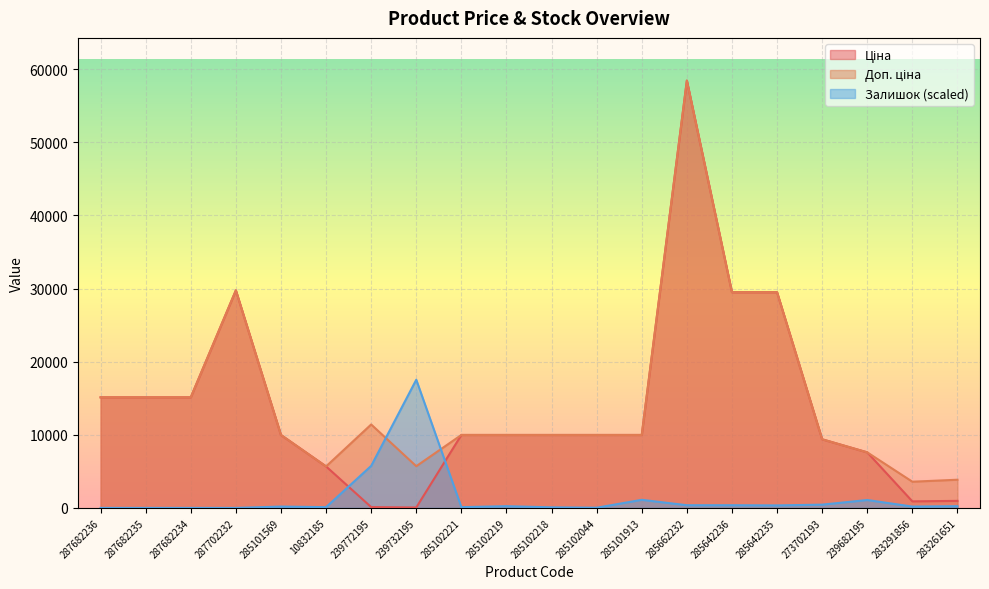

Reading left to right, list all the values displayed in this chart.

Ціна: 15120.0	15120.0	15120.0	29747.2	9975.0	5673.8	114.1	57.0	9975.0	9975.0	9975.0	9975.0	9975.0	58426.5	29491.5	29491.5	9384.0	7596.5	895.9	963.5
Доп. ціна: 15120.0	15120.0	15120.0	29747.2	9975.0	5673.8	11410.0	5705.0	9975.0	9975.0	9975.0	9975.0	9975.0	58426.5	29491.5	29491.5	9384.0	7596.5	3583.6	3854.0
Залишок: 0.0	0.0	0.0	0.0	184.5	105.4	5746.0	17528.0	105.4	237.2	79.1	26.4	1107.0	369.0	369.0	342.7	448.1	1080.7	184.5	237.2